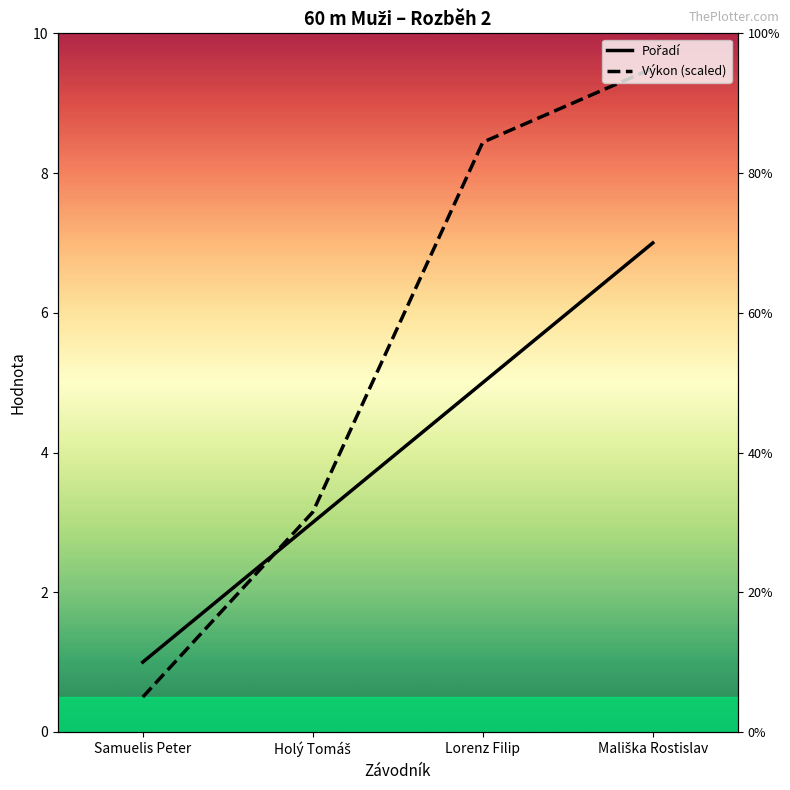

The Výkon (scaled) series shows 5.4 at Mališka Rostislav. True or false?

False